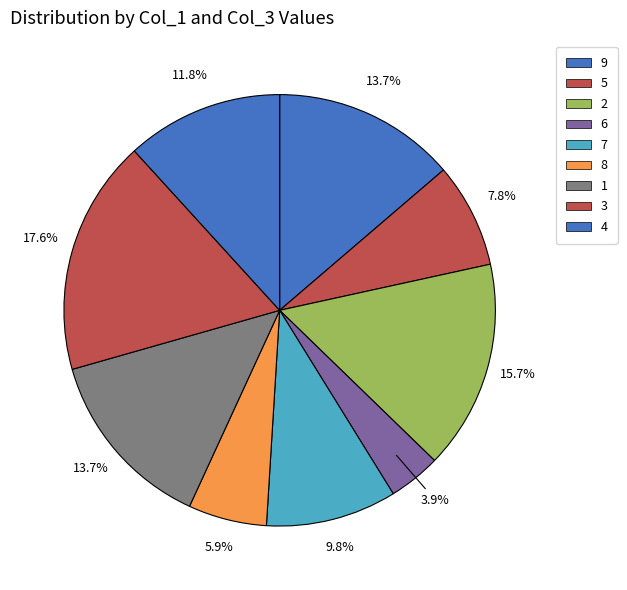

Which slice is the largest?

3